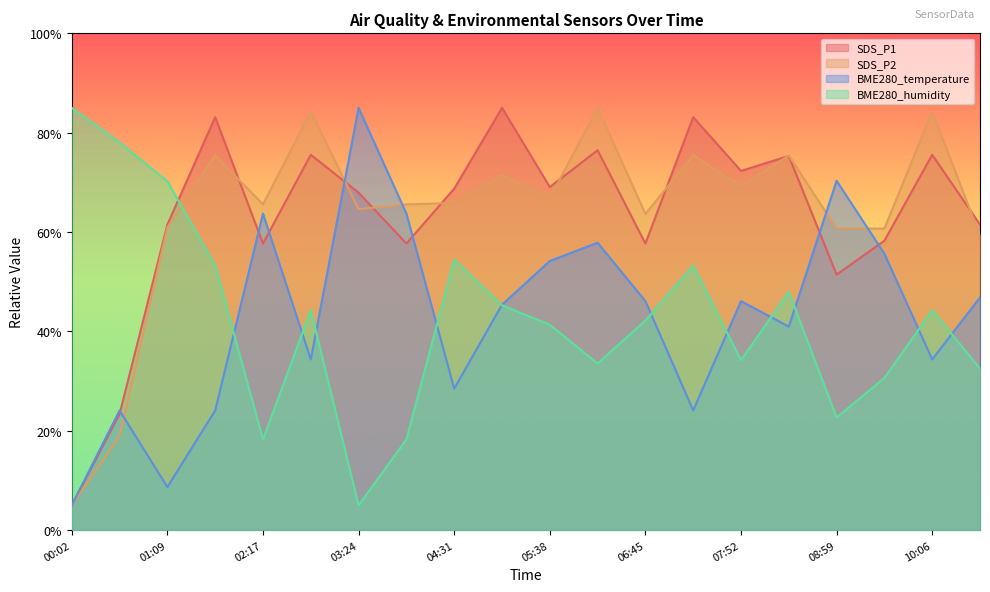

What are all the series names shown in the legend?

SDS_P1, SDS_P2, BME280_temperature, BME280_humidity